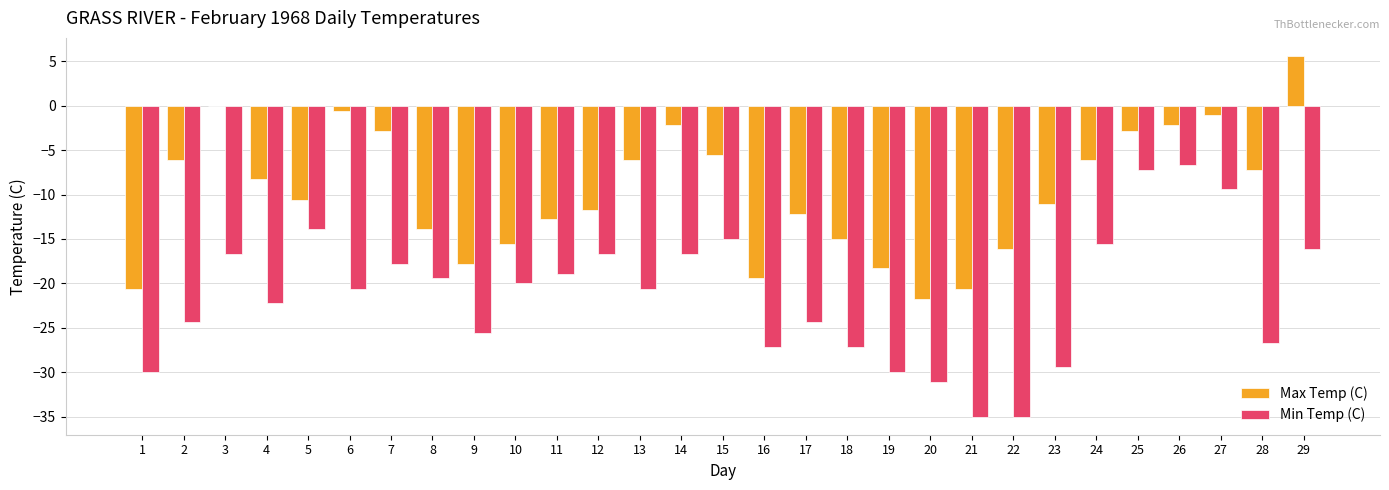

Count the number of data series in this chart.

2